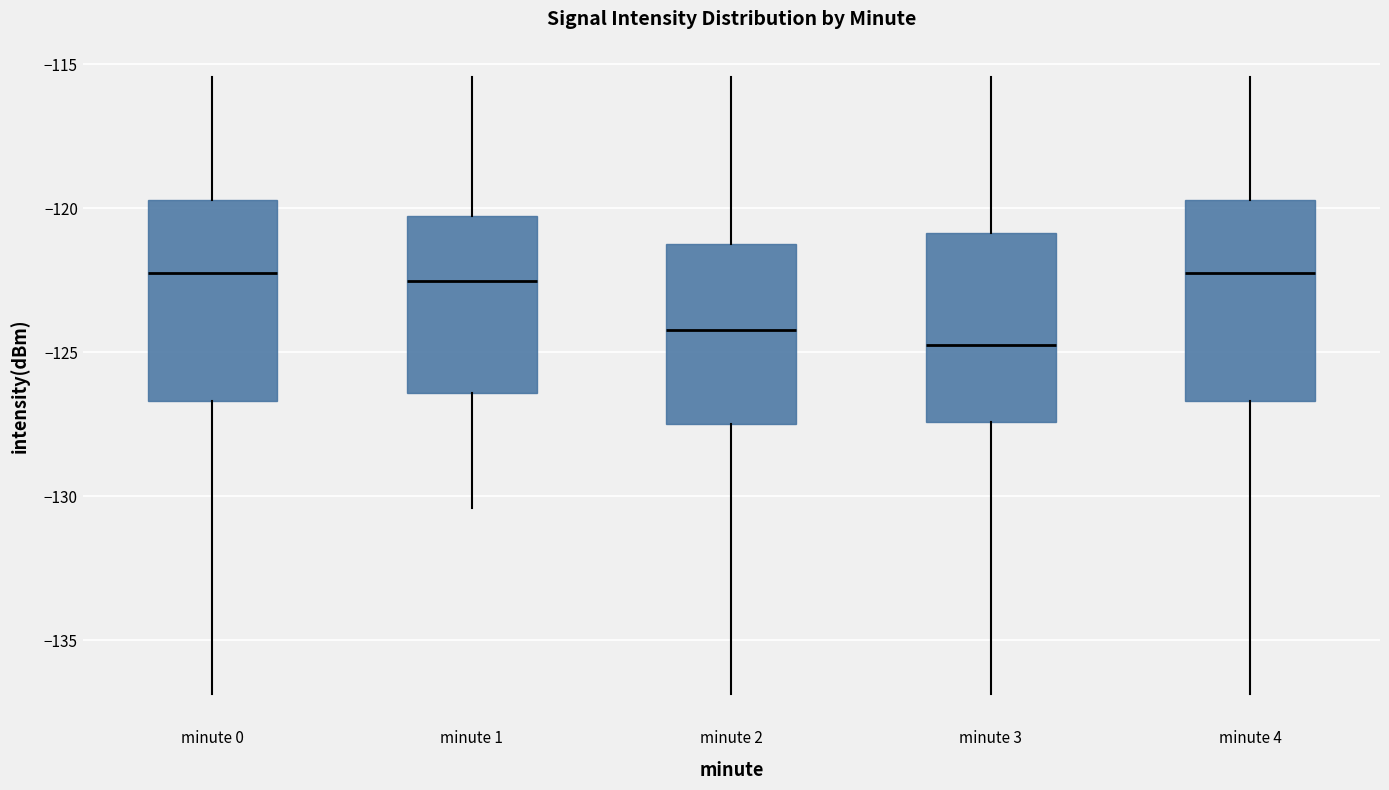

Where does the median line of the box for minute 4 sit on the y-axis? The values are not printed on the chart, so give them approximately, as read against the axis.

-122.0